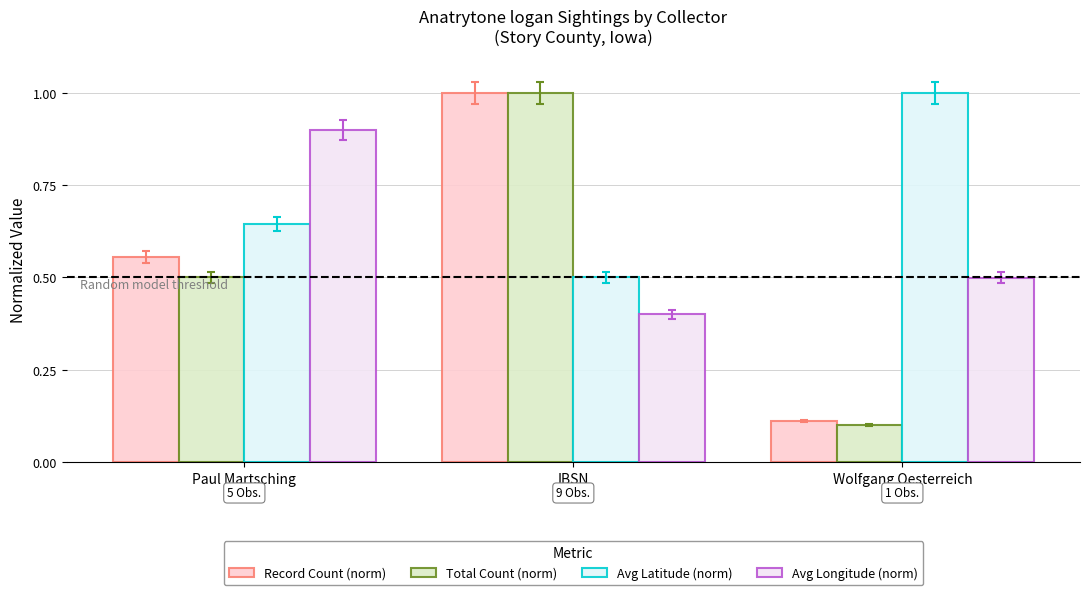

What is the sum of the Avg Latitude (norm) values at IBSN and Paul Martsching?

1.1